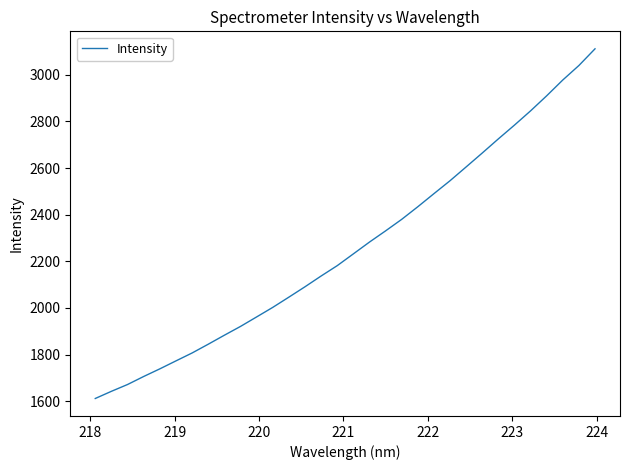

What is the greatest value displayed?

3111.4